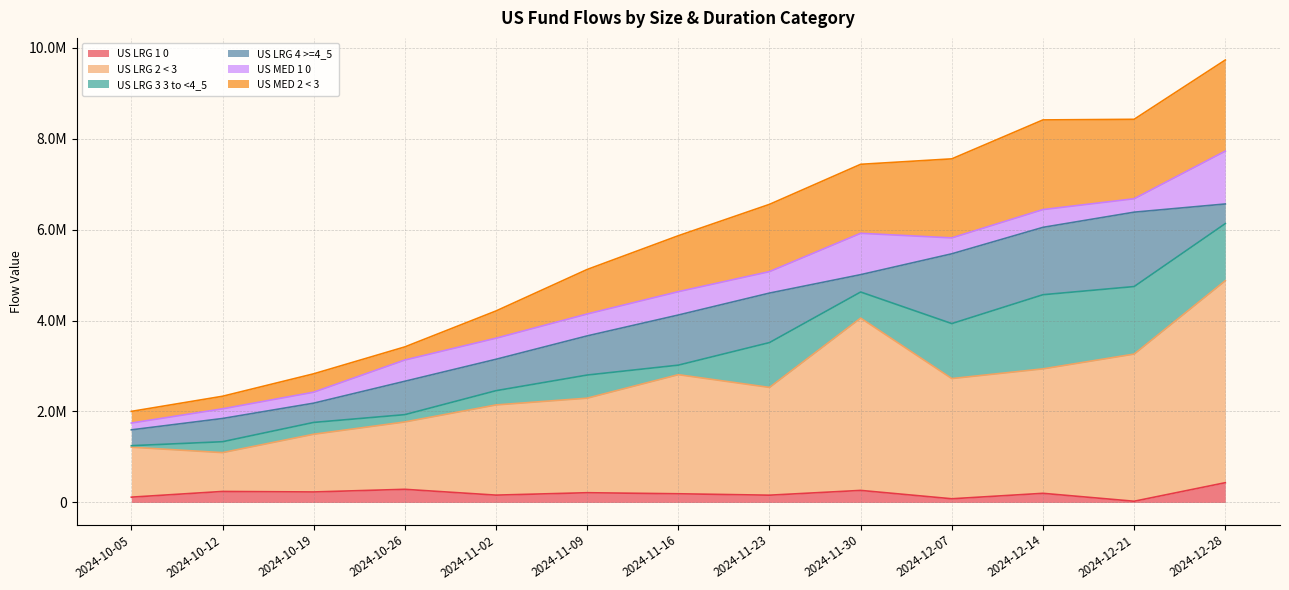

What position from the right is 2024-10-19?

11